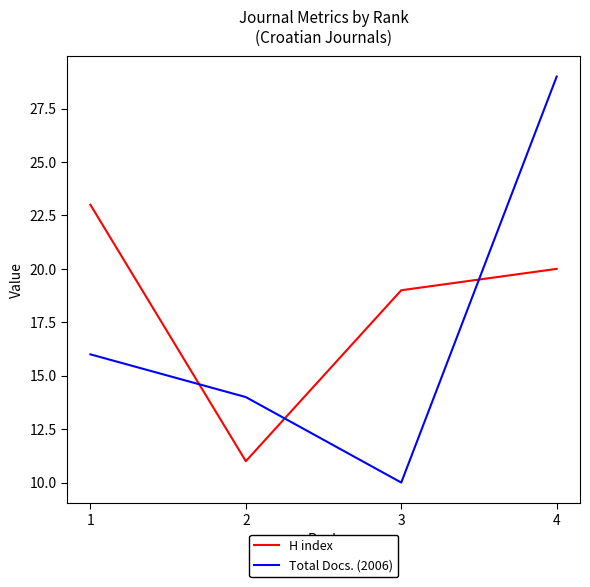

Is the value of H index at 3 greater than the value of Total Docs. (2006) at 4?

No